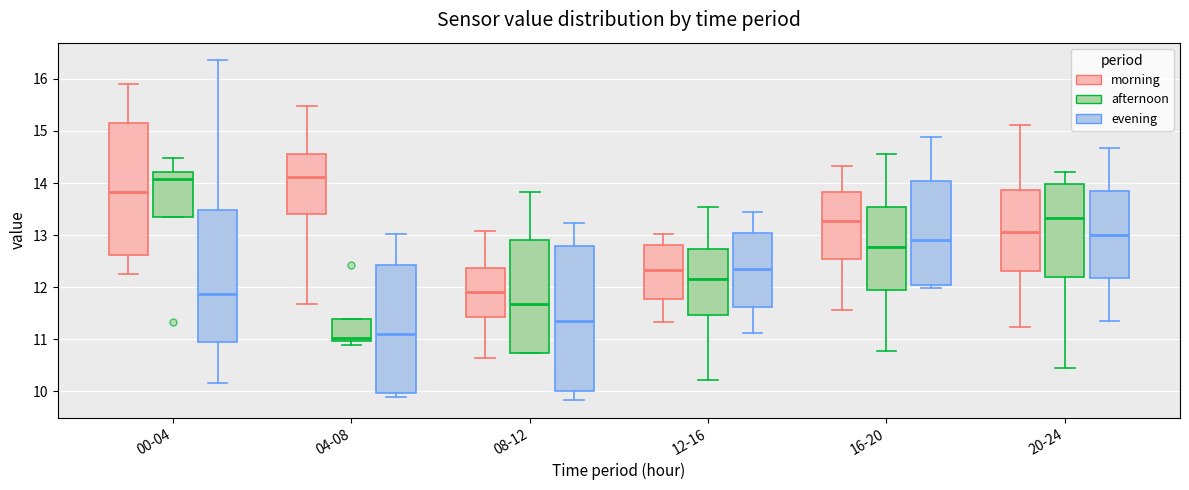

Where is the lower edge of the box for 00-04 (morning) on the y-axis? The values are not printed on the chart, so give them approximately, as read against the axis.

12.6